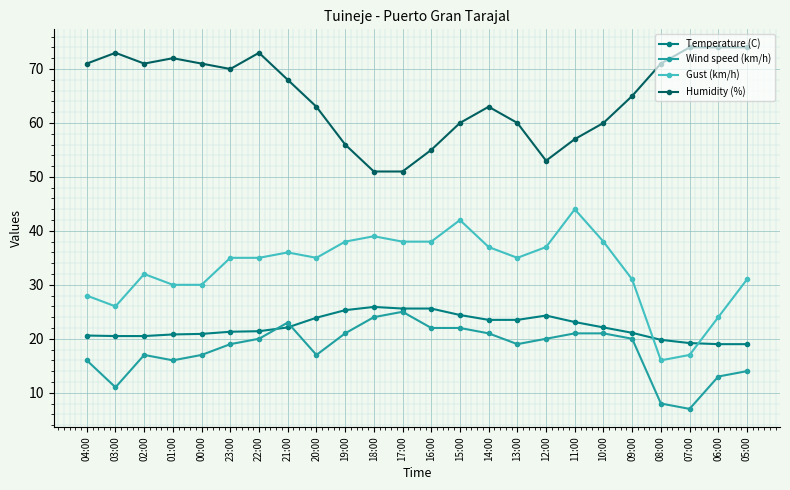

What is the approximate value of Temperature (C) at 05:00?

19.0